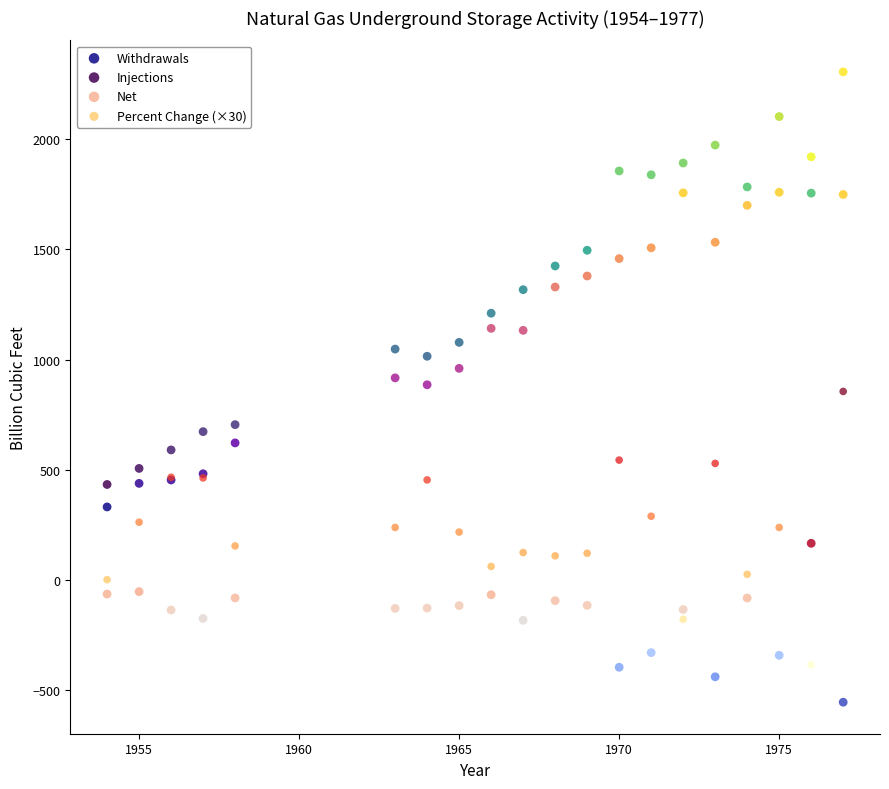

What are all the series names shown in the legend?

Withdrawals, Injections, Net, Percent Change (×30)